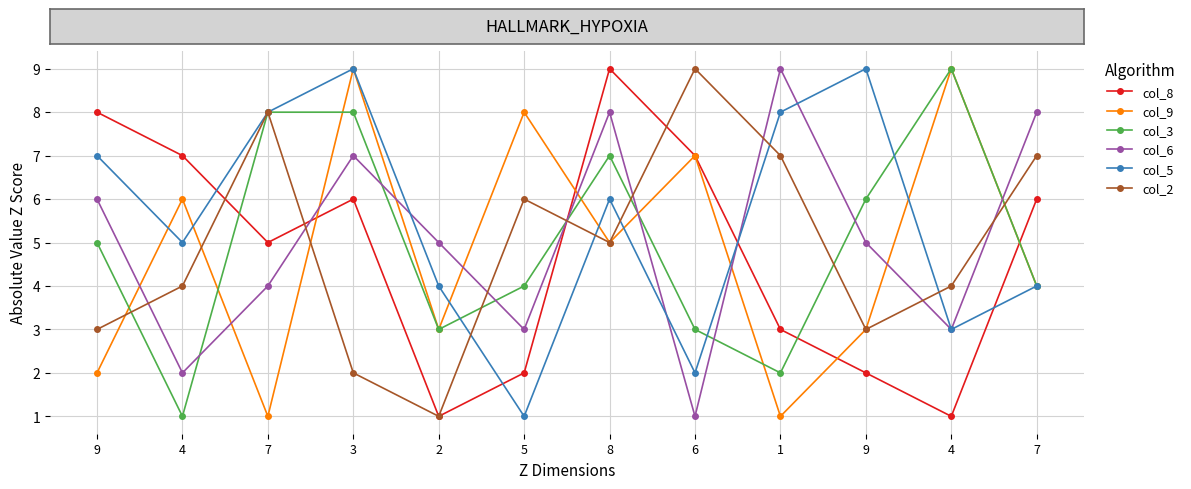

What is the difference between the col_8 values at 2 and 9?

1